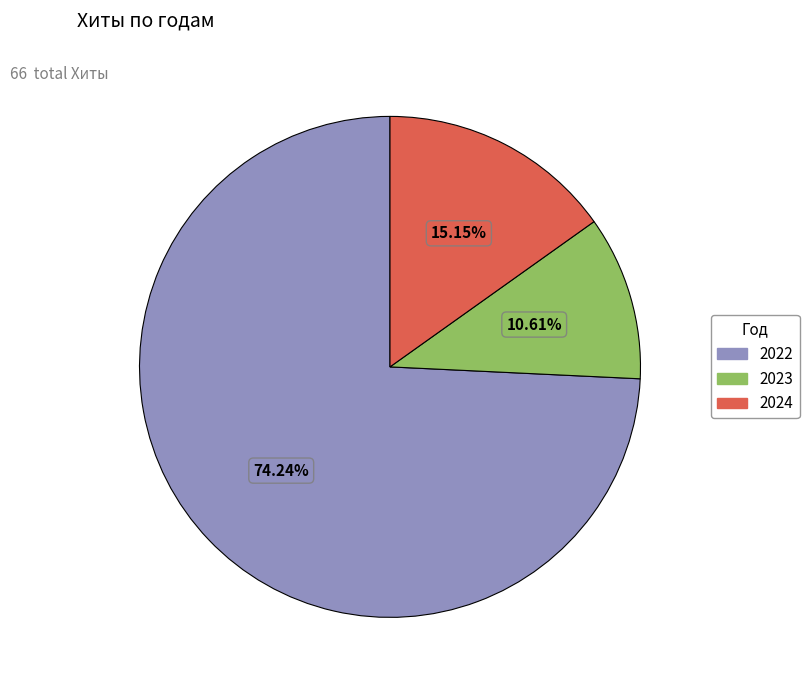

Between 2024 and 2022, which is larger?

2022